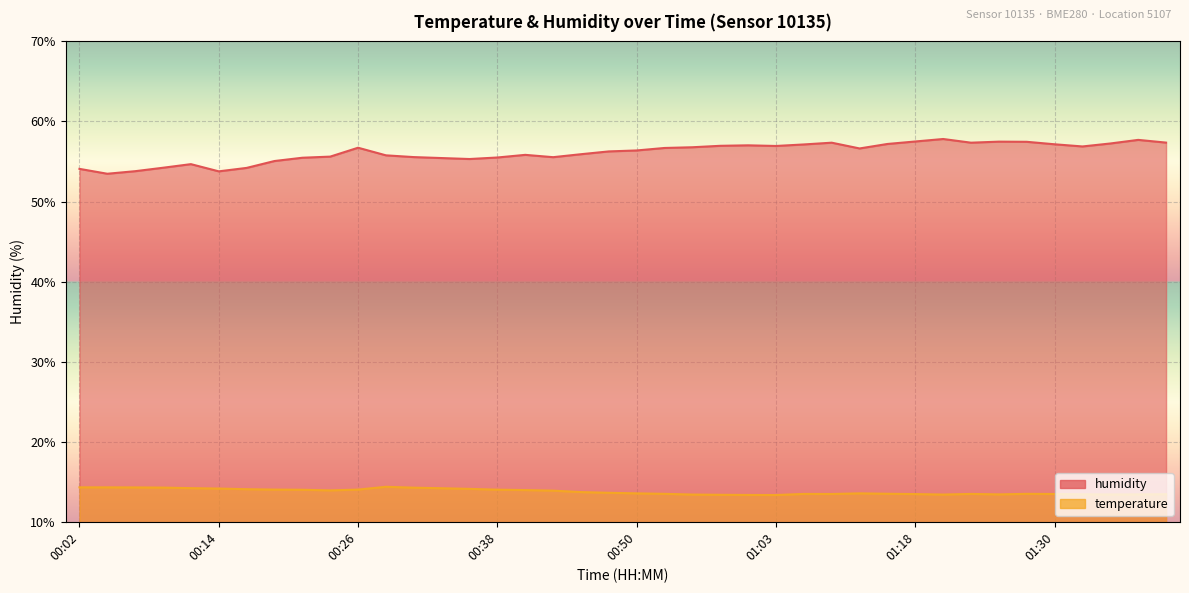

What is the greatest value displayed?

57.8